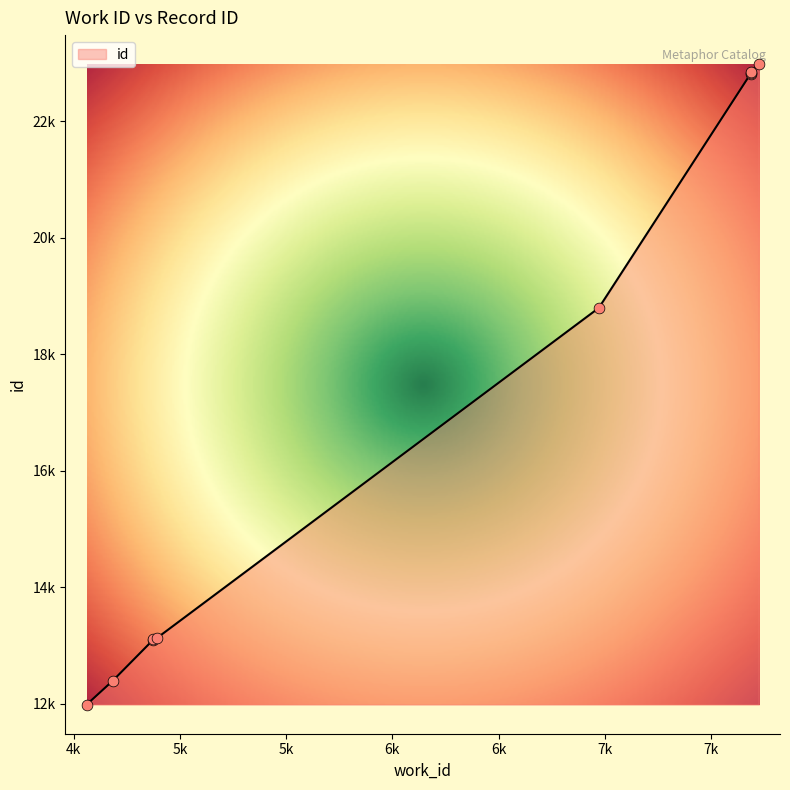

Which has a higher value, 7687 or 7687?

7687